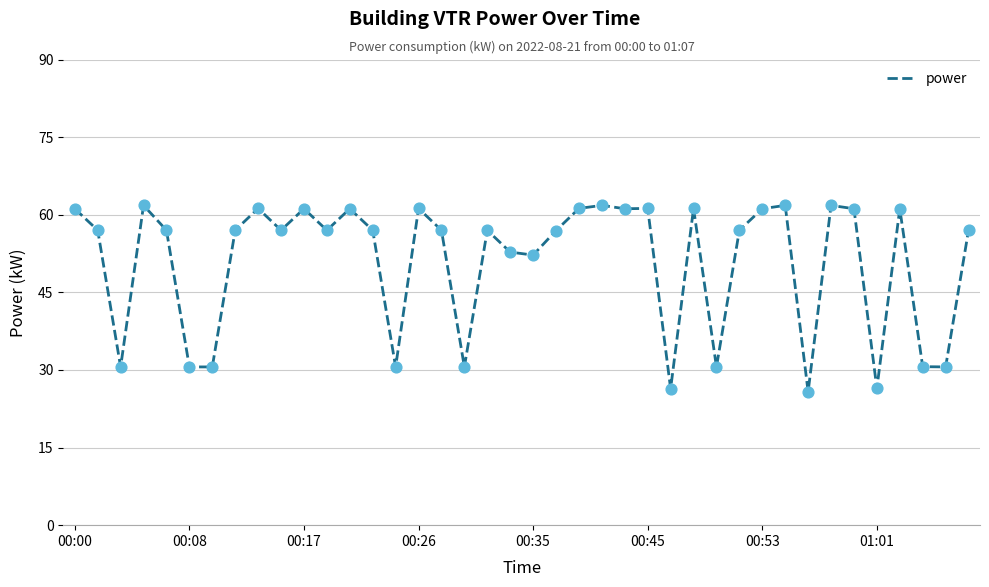

What is the minimum value shown in the chart?

25.8